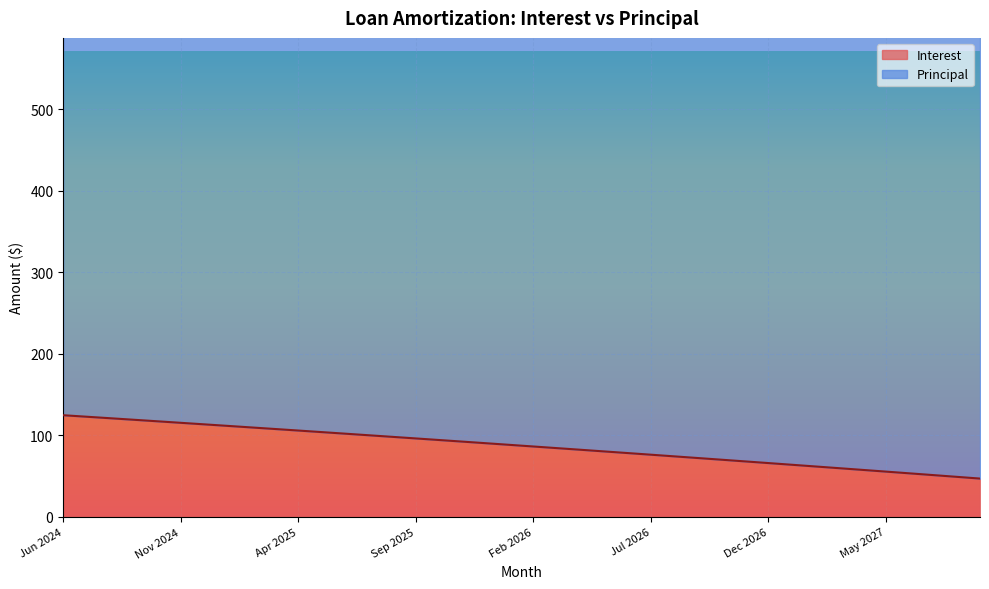

How many categories are shown in the chart?

40